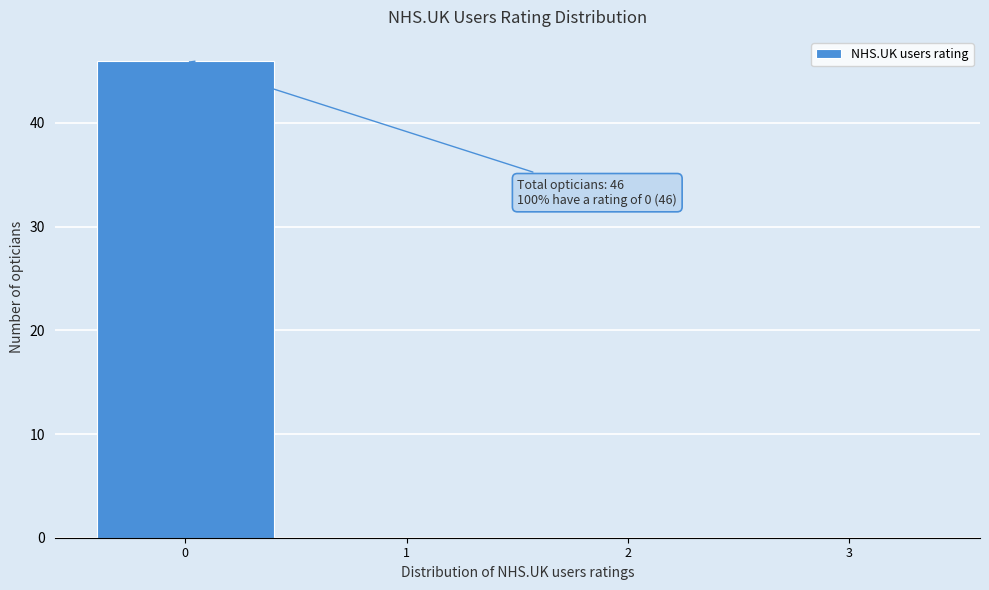

Over which range of the x-axis is the bar tallest?

-0.5 to 0.5